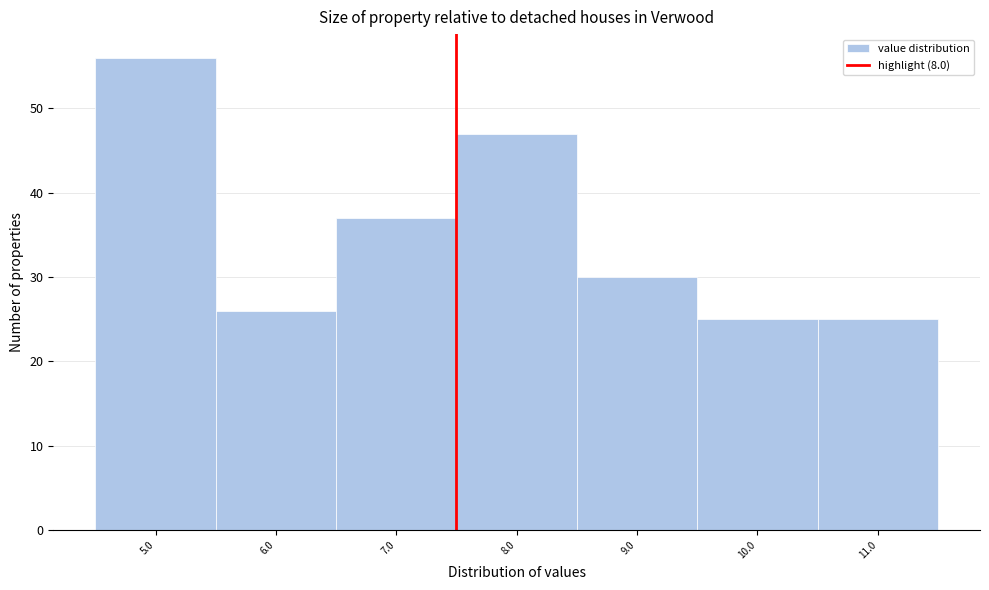

Reading right to left, list all the values displayed in this chart.

25	25	30	47	37	26	56